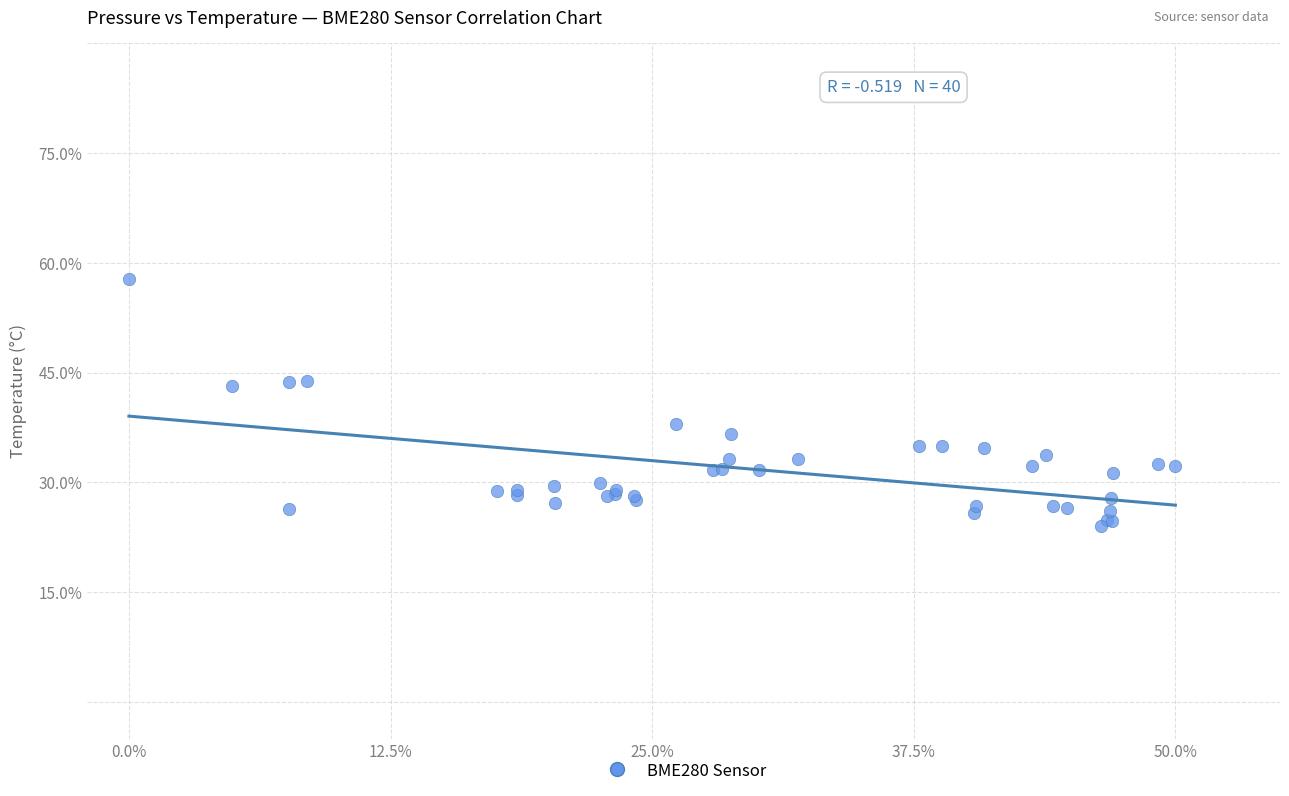

What Y value in the scatter plot is closest to 40?

38.0